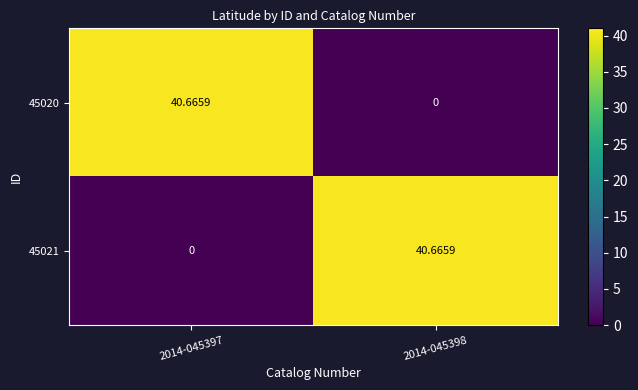

Is the value of 45021 at 2014-045397 greater than the value of 45020 at 2014-045397?

No